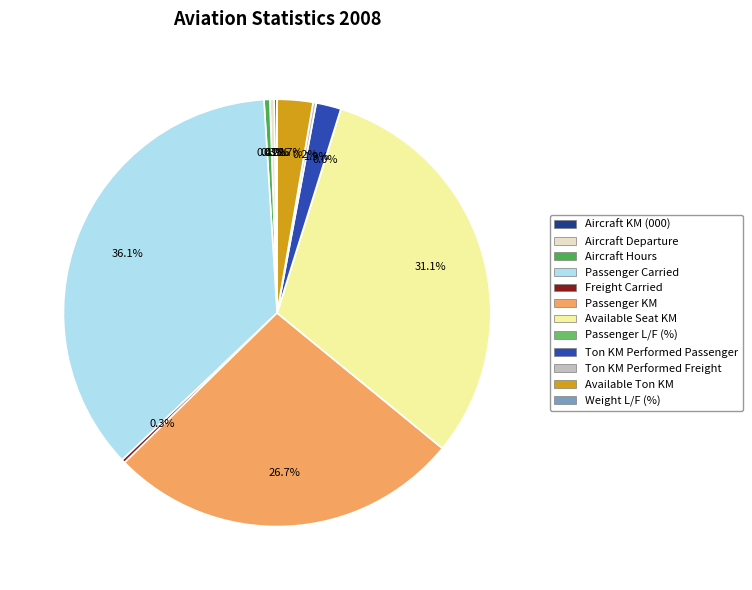

Does Passenger KM account for over 50% of the chart?

No